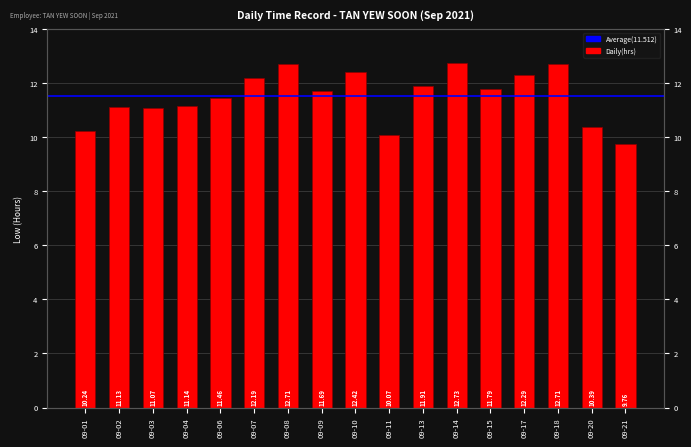

List the labels in order of value, largest first.

09-14, 09-08, 09-18, 09-10, 09-17, 09-07, 09-13, 09-15, 09-09, 09-06, 09-04, 09-02, 09-03, 09-20, 09-01, 09-11, 09-21